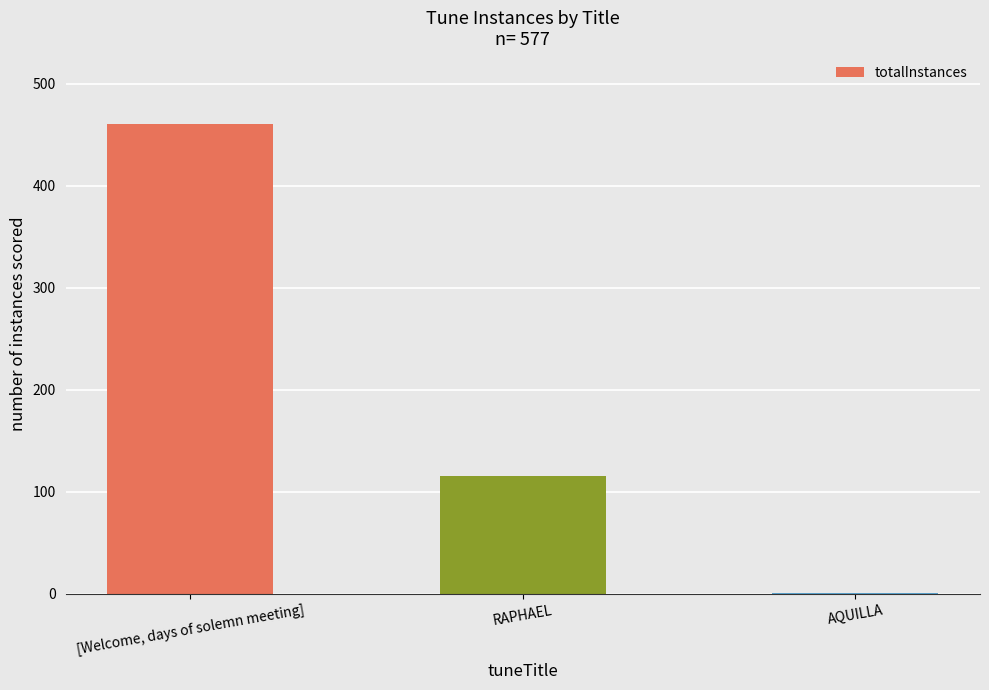

What is the maximum value shown in the chart?

461